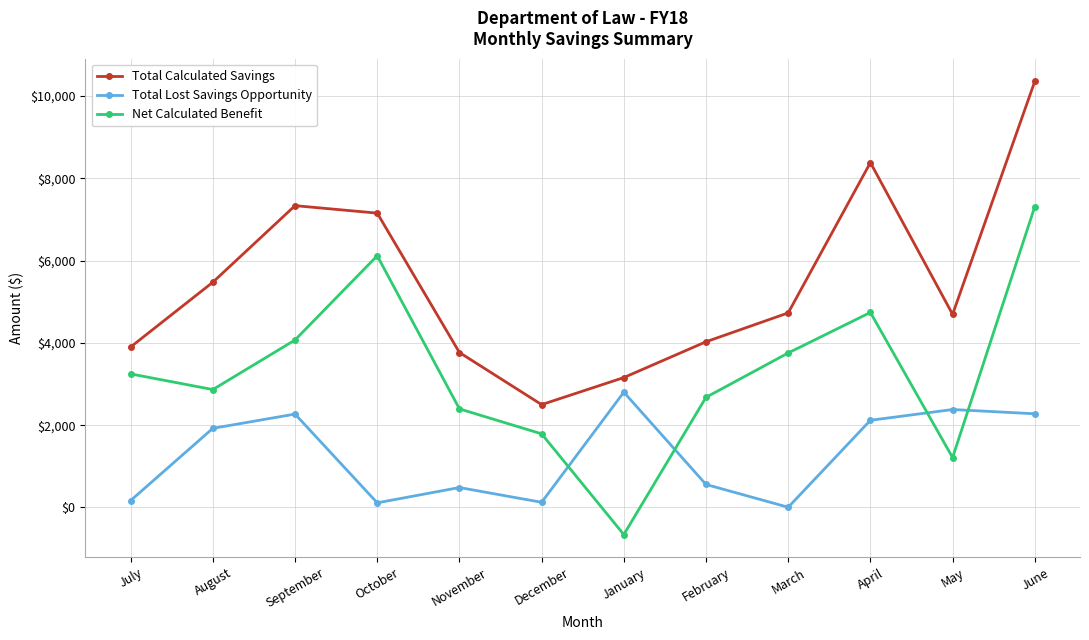

True or false: Total Calculated Savings and Total Lost Savings Opportunity intersect in this chart.

False